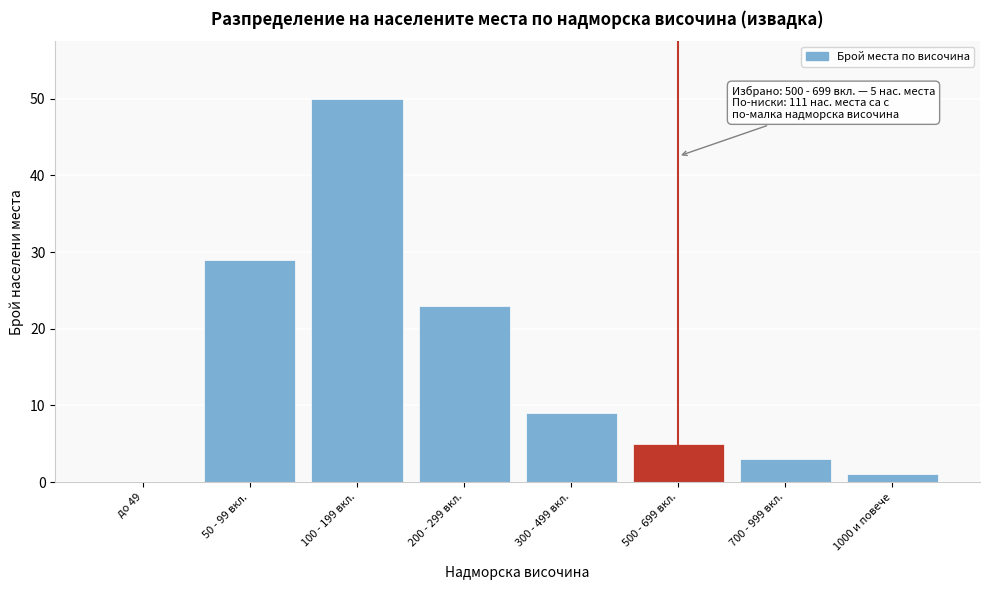

Reading right to left, what are all the values shown in this chart?

1000 и повече=1	700 - 999 вкл.=3	500 - 699 вкл.=5	300 - 499 вкл.=9	200 - 299 вкл.=23	100 - 199 вкл.=50	50 - 99 вкл.=29	до 49=0